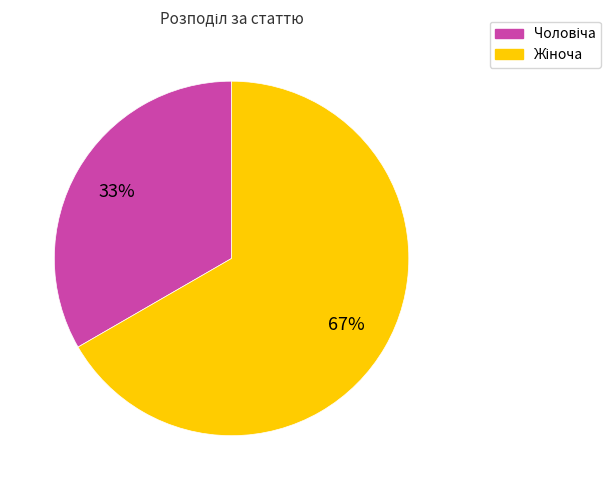

Does any single category account for the majority?

Yes